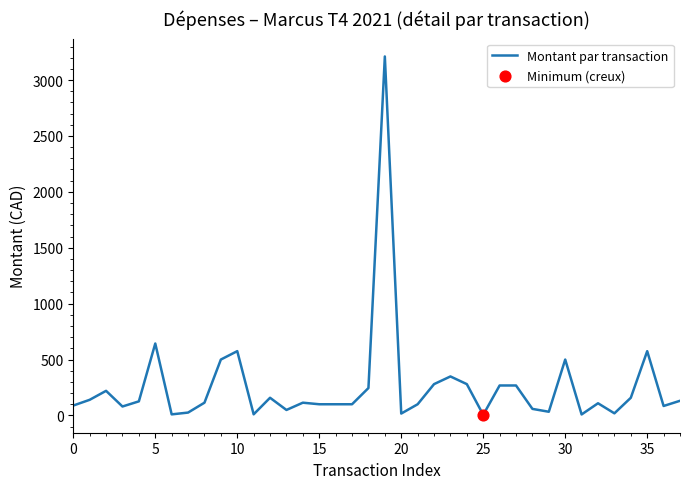

What is the difference between the maximum and minimum values?

3205.4